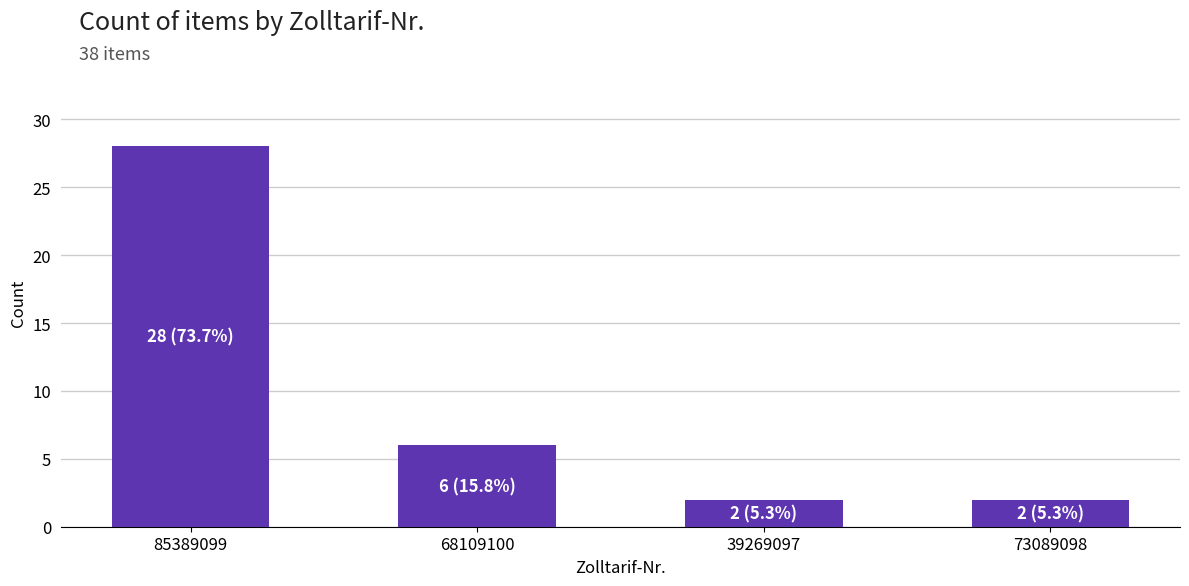

Does the chart contain any negative values?

No